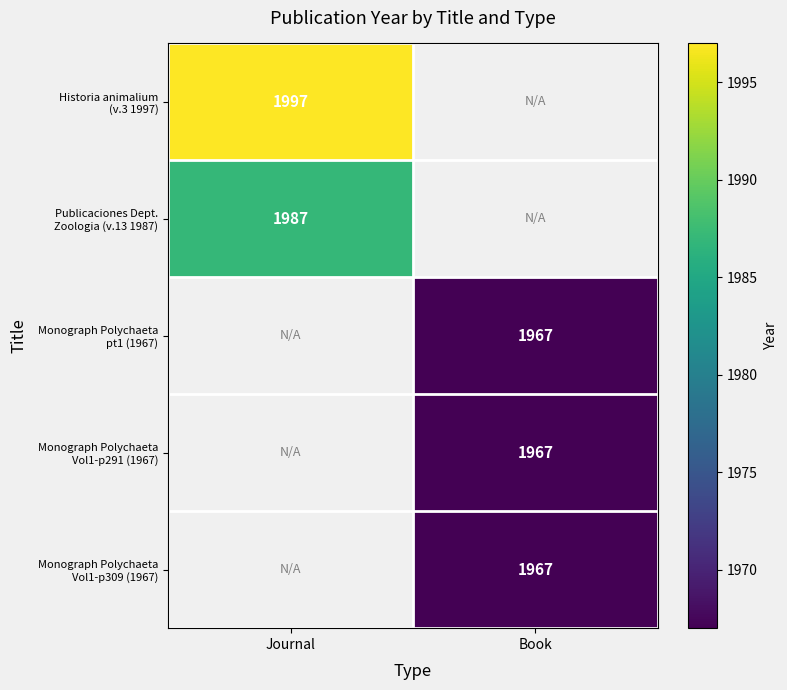

Is the value of Monograph Polychaeta Vol1-p291 (1967) at Journal greater than the value of Monograph Polychaeta pt1 (1967) at Book?

No